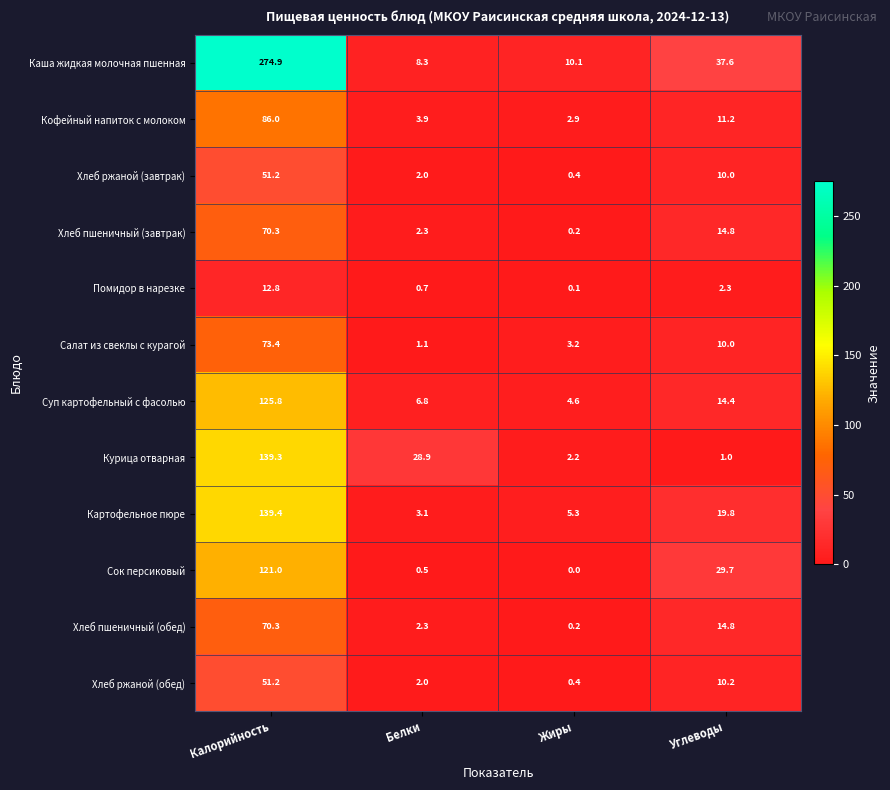

Which series has the largest range (max minus min)?

Каша жидкая молочная пшенная